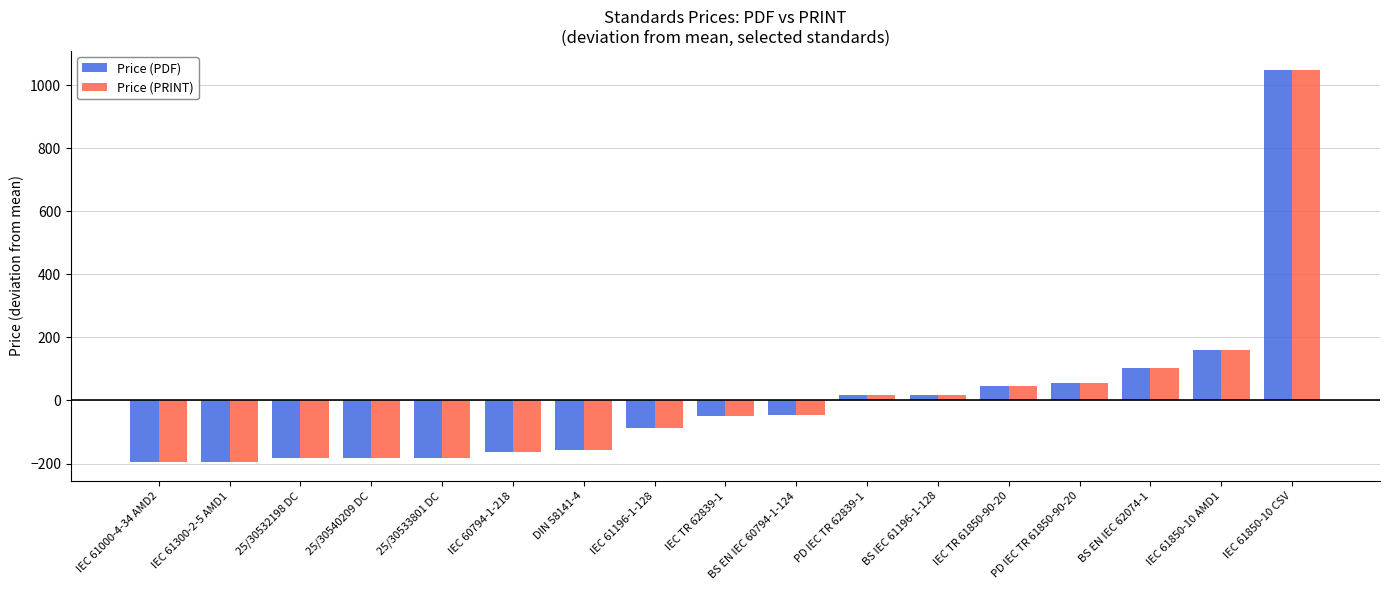

What is the label of the 3rd bar from the left?

25/30532198 DC